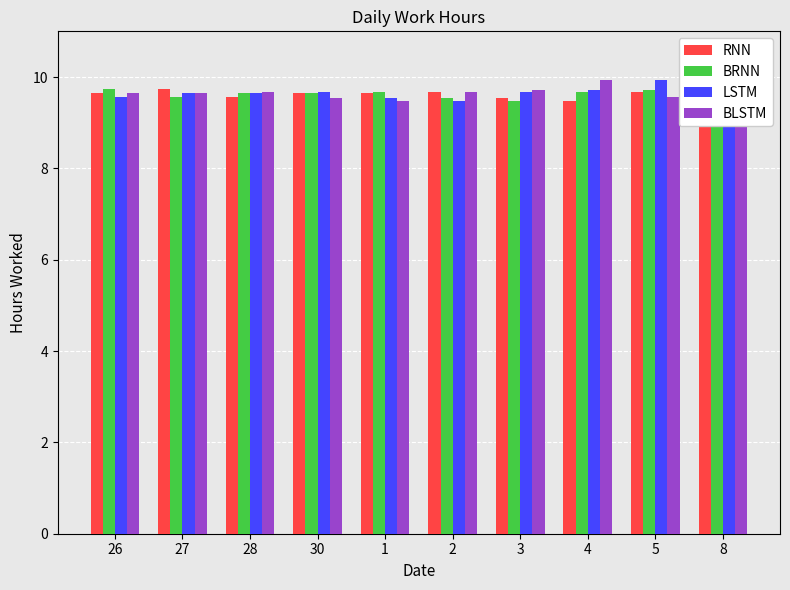

Is it true that BRNN equals 5.1 at 28?

False